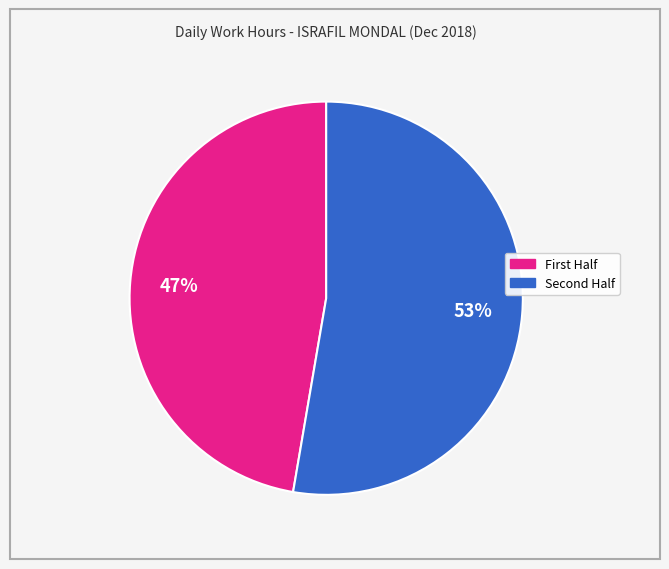

Is there a majority slice in this chart?

Yes